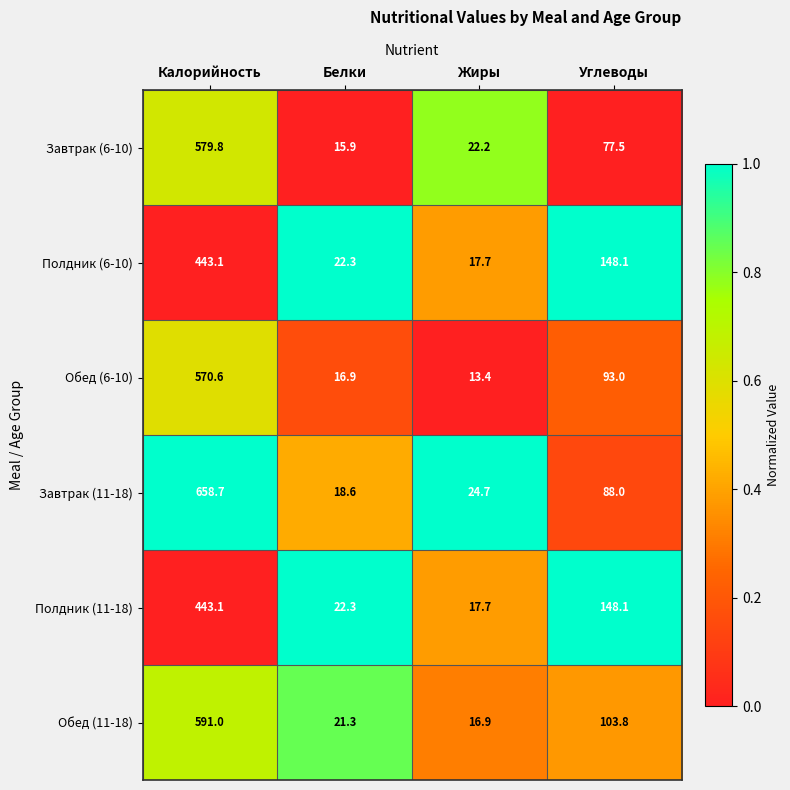

Is it true that Завтрак (6-10) equals 15.9 at Белки?

True